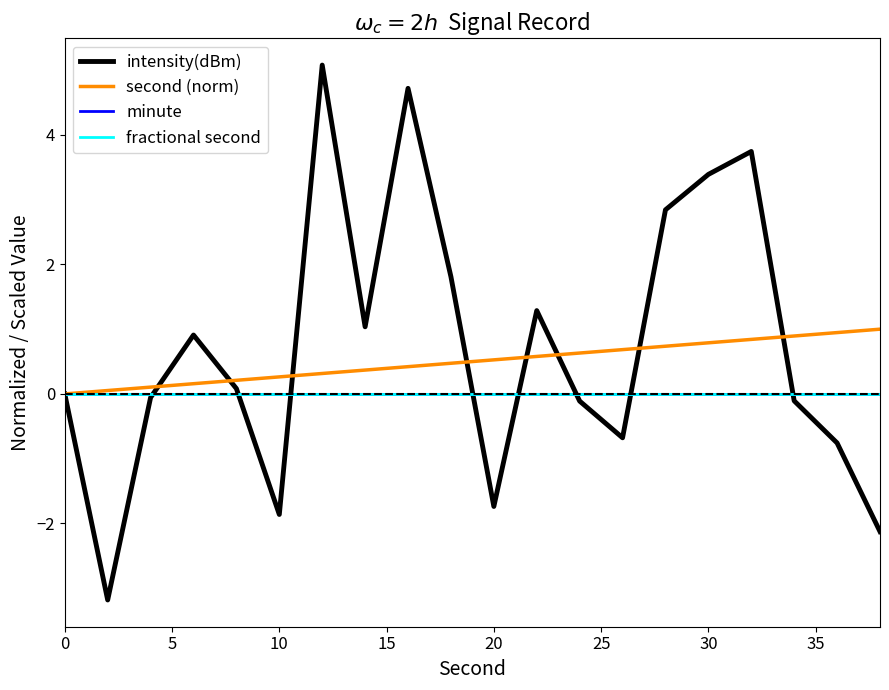

Does the chart have visible grid lines?

No